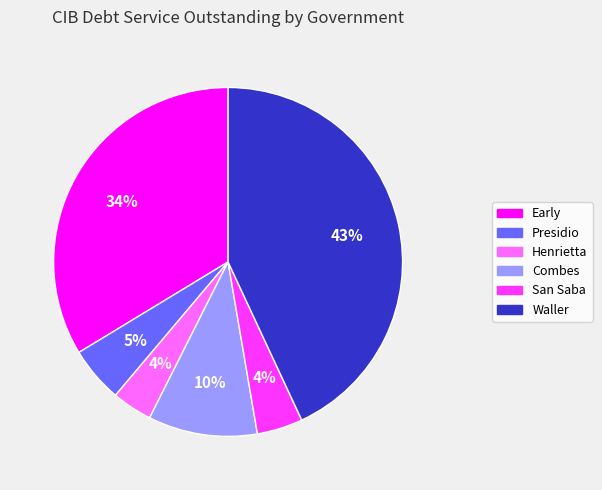

Does Henrietta represent more than half of the total?

No